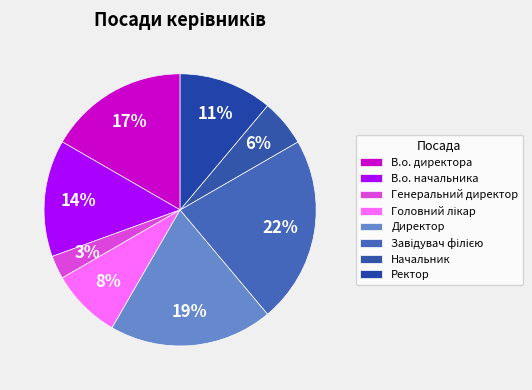

How many segments does this pie chart have?

8